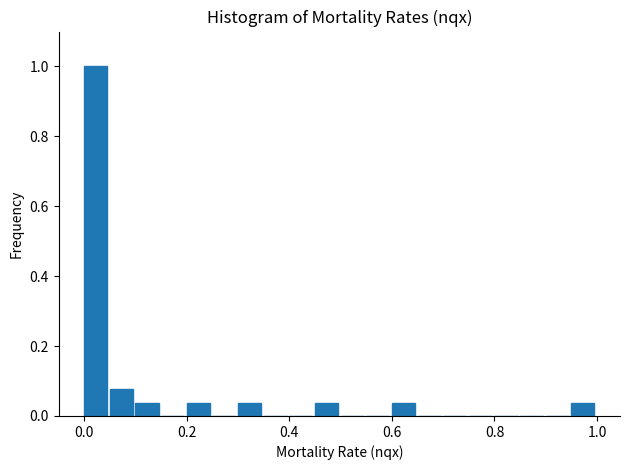

Read against the x-axis, roughly where is the centre of the tallest bar?

0.02